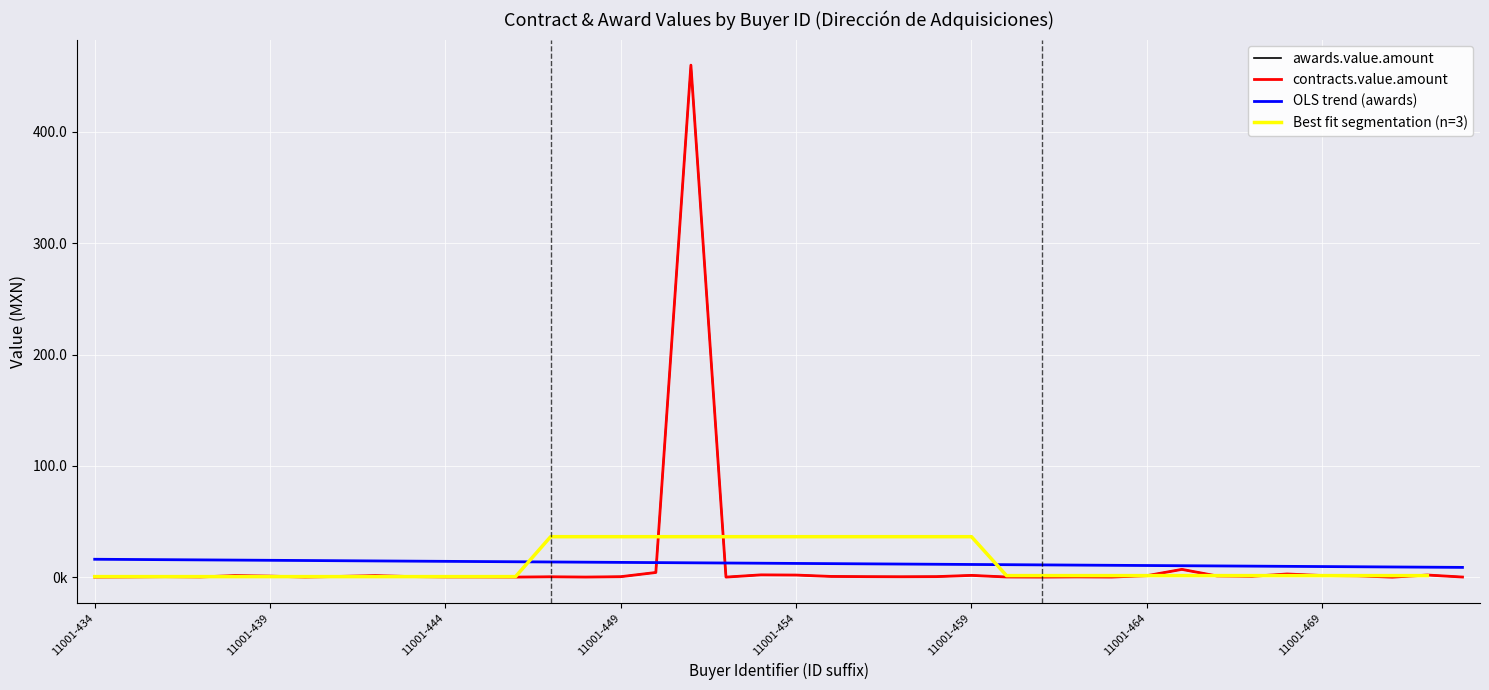

What value does the contracts.value.amount series have at 11001-444?

240000.0